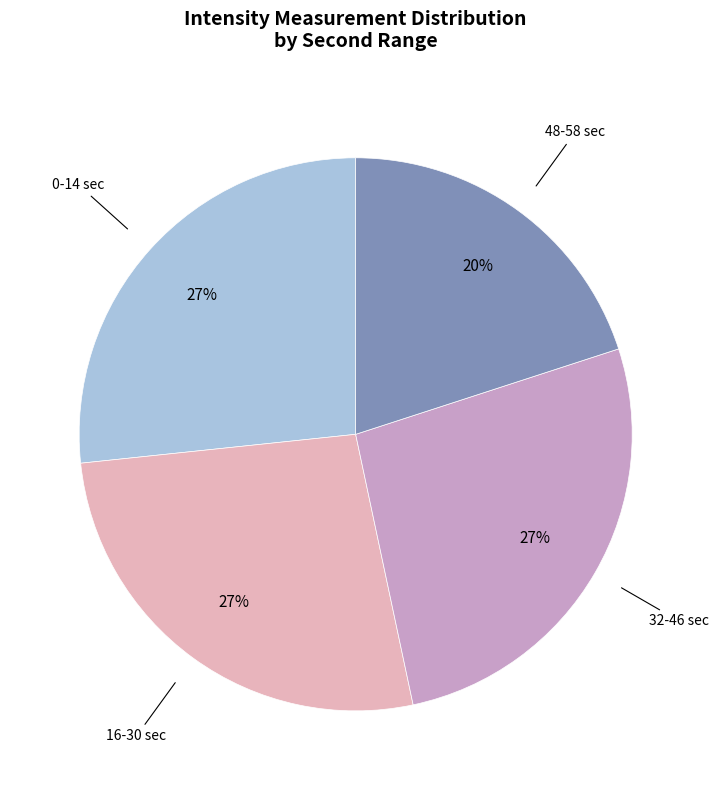

To the nearest percent, what is the average slice percentage?

25%